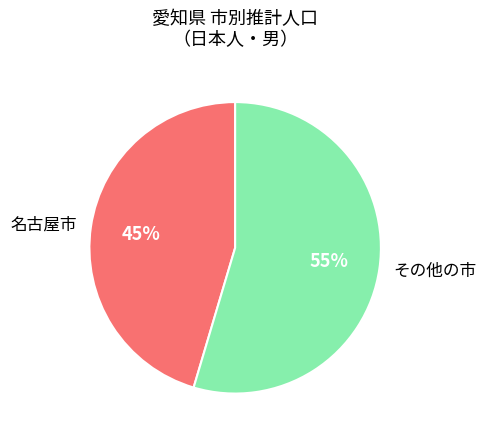

Is it true that 名古屋市 is 33% of the pie?

False